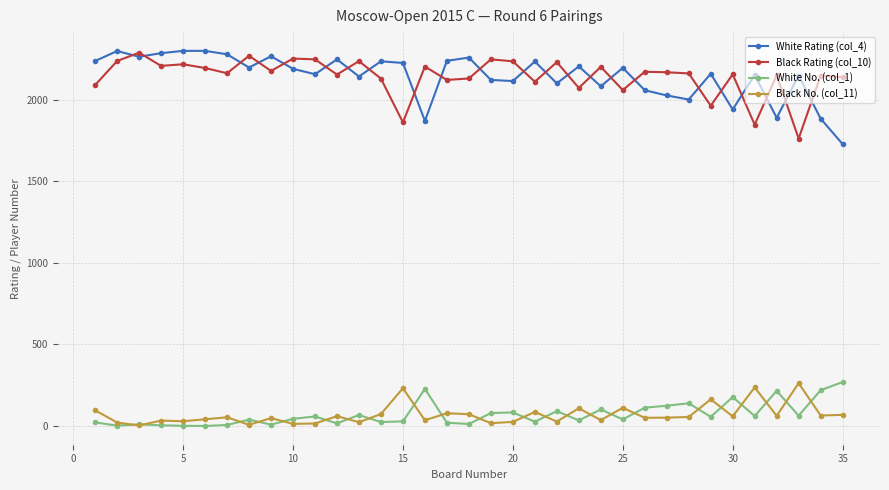

True or false: Black No. (col_11) and Black Rating (col_10) cross at least once.

False